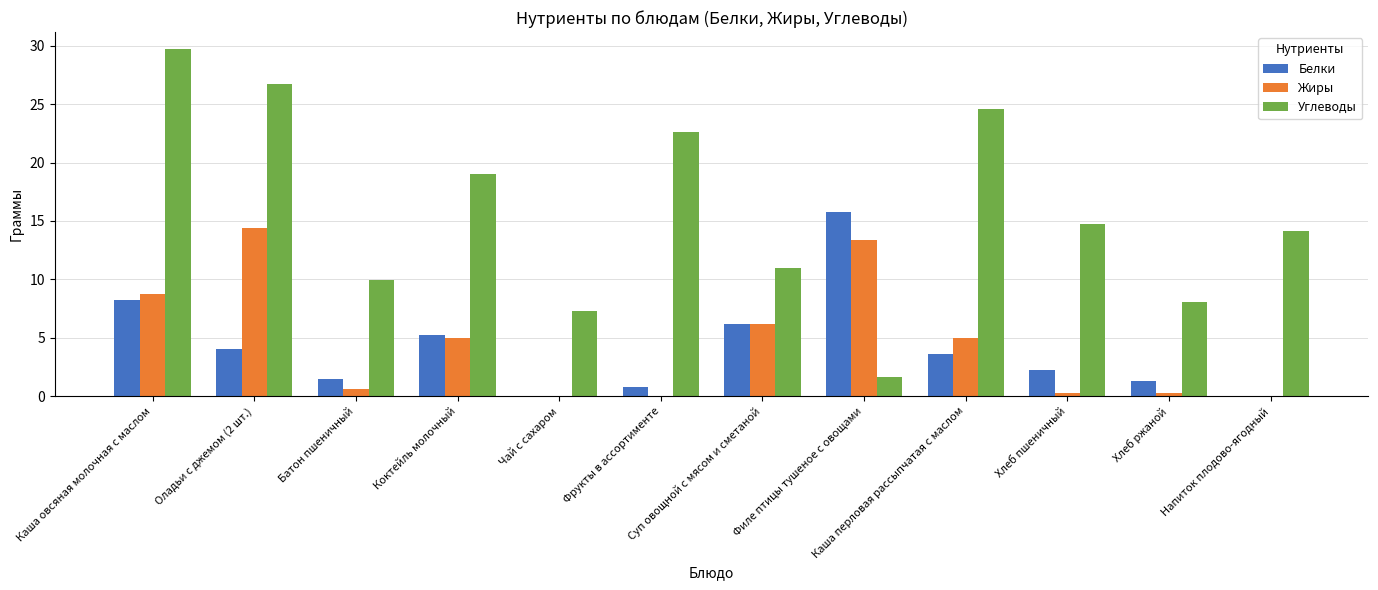

At which label does Белки first exceed 3?

Каша овсяная молочная с маслом